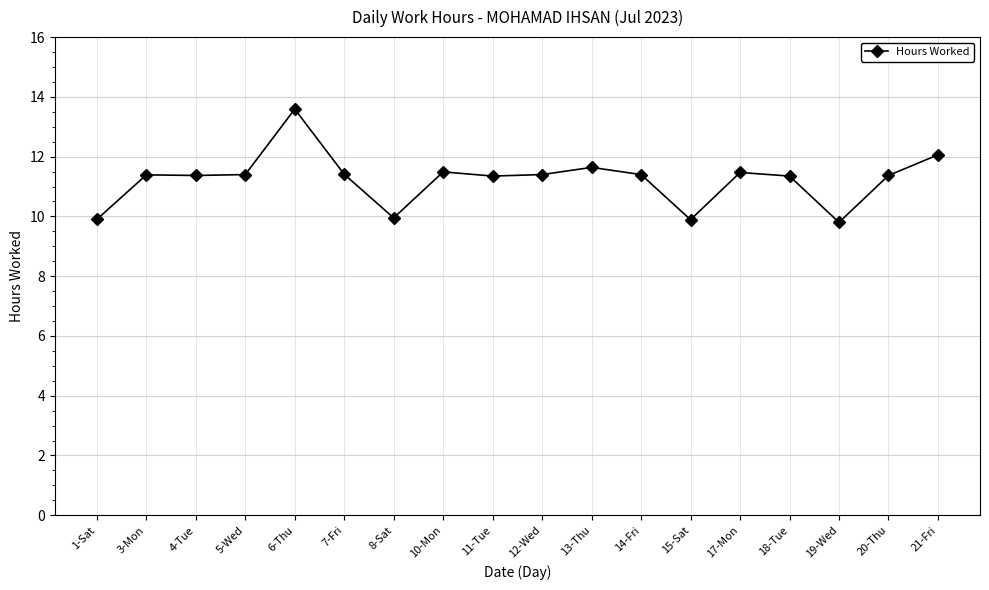

What is the approximate value at 19-Wed?

9.8